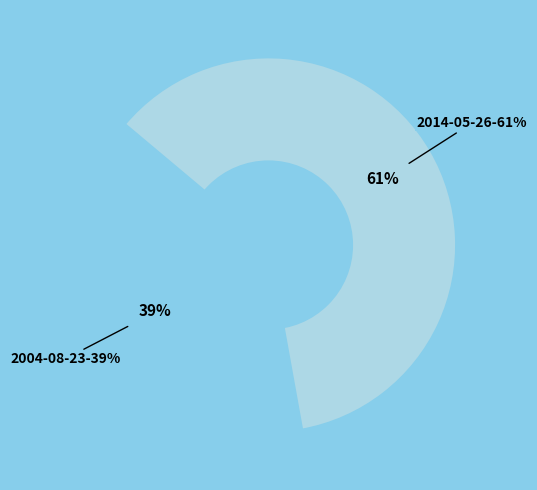

Which category has the biggest portion of the pie?

2014-05-26